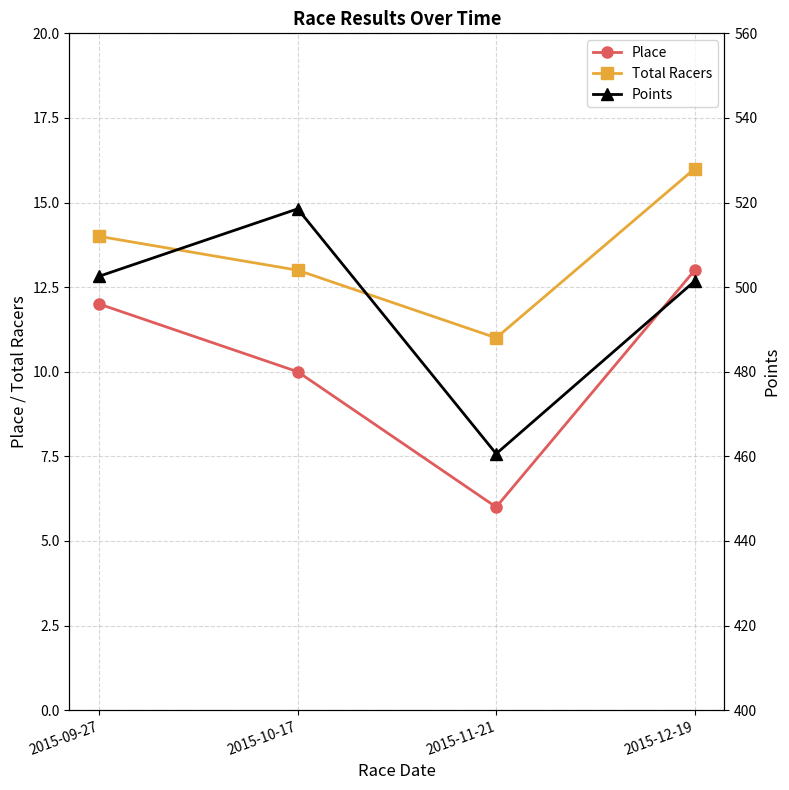

True or false: Total Racers and Points intersect in this chart.

False